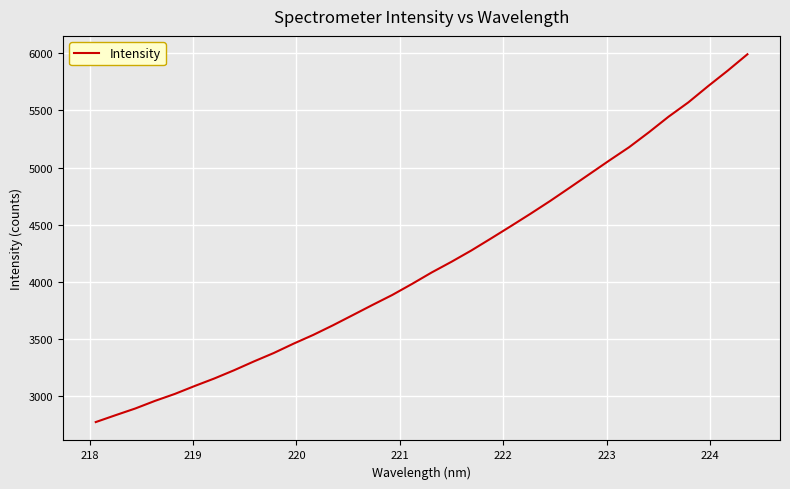

What is the maximum value shown in the chart?

5991.4